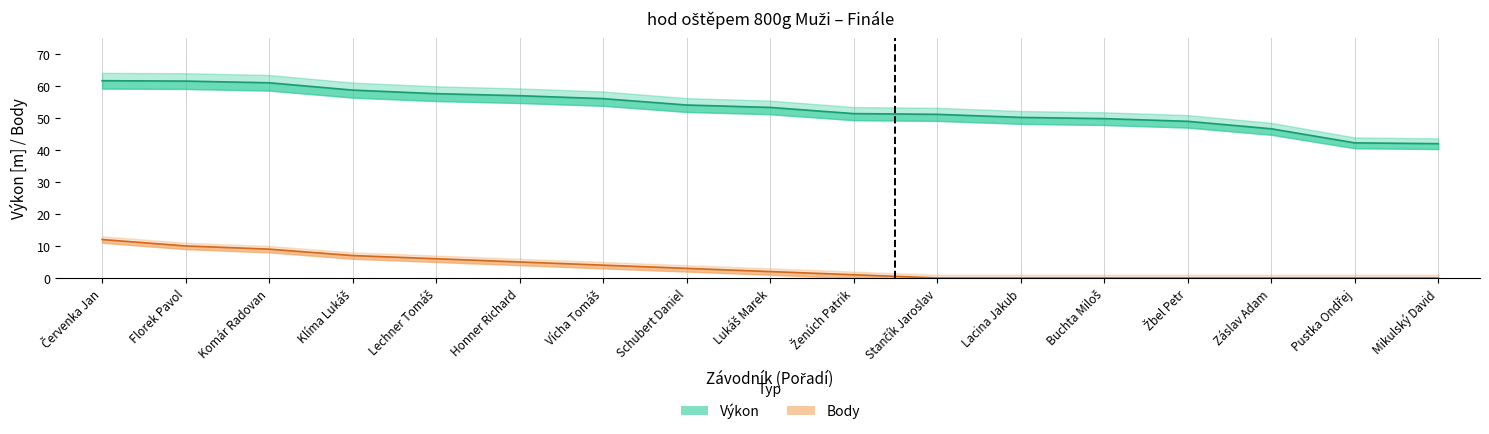

How many lines are shown in the chart?

2